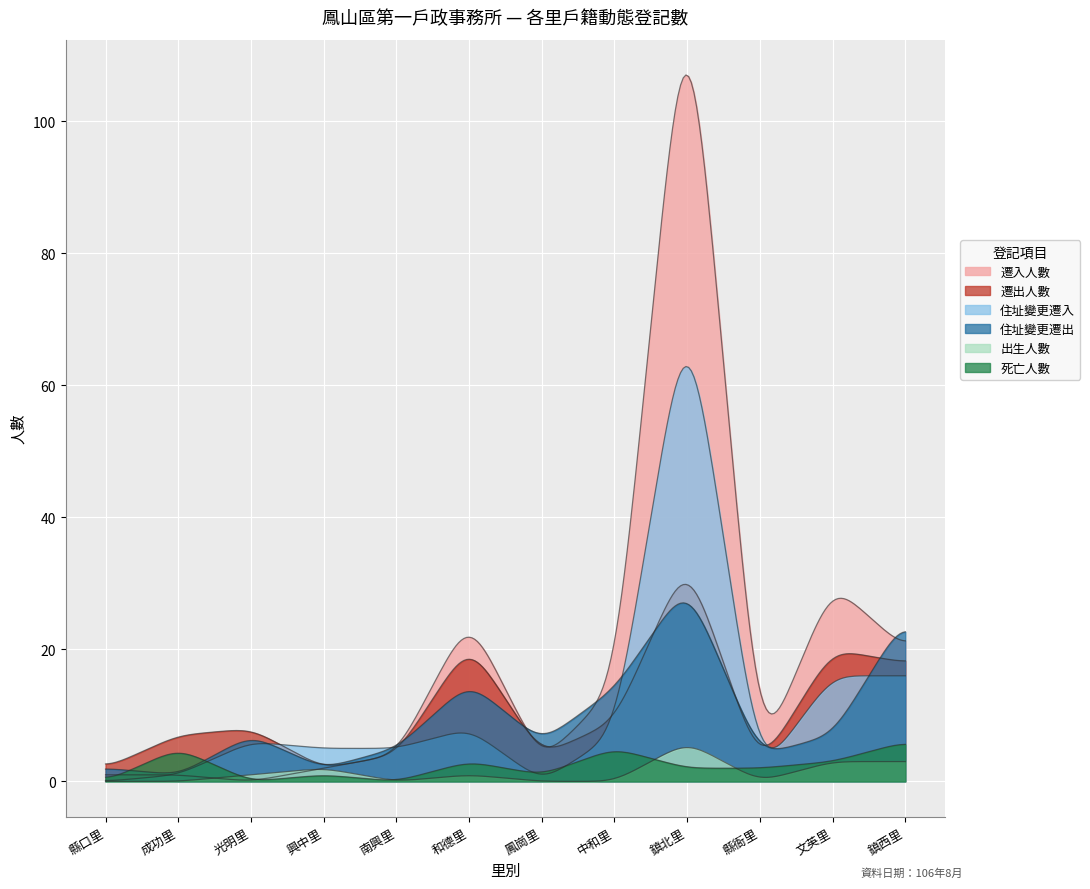

True or false: 住址變更遷出 has more than 1 points higher than both neighbors.

True